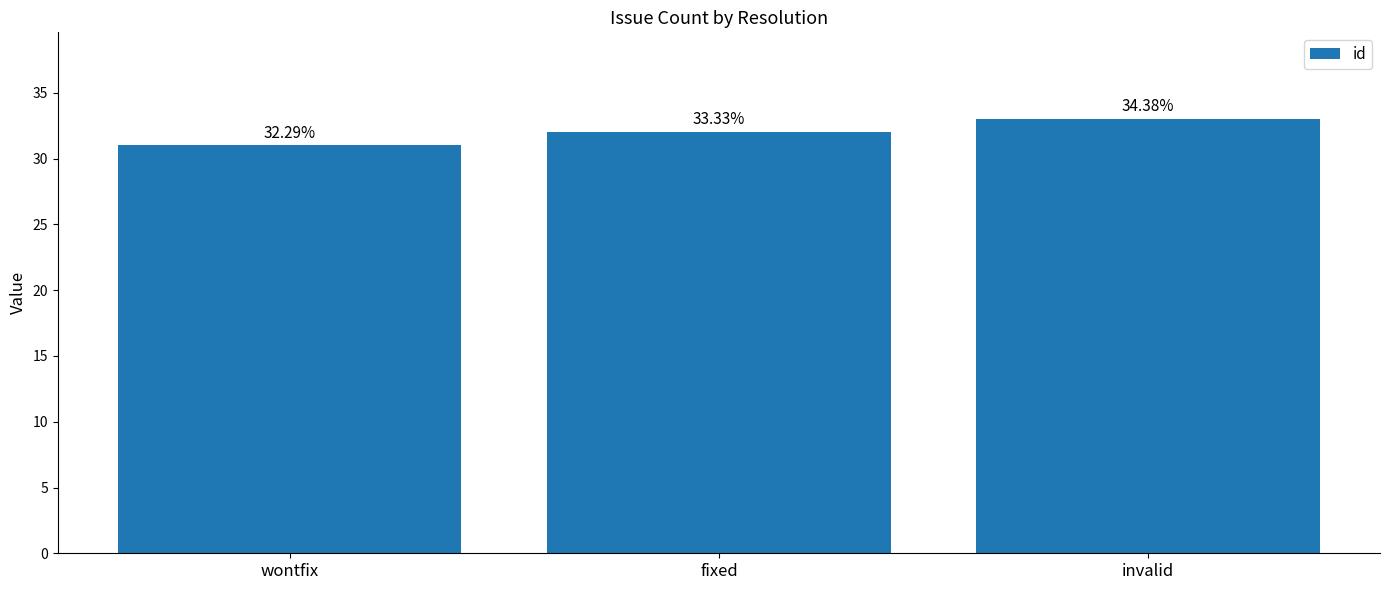

Are the bars horizontal?

No